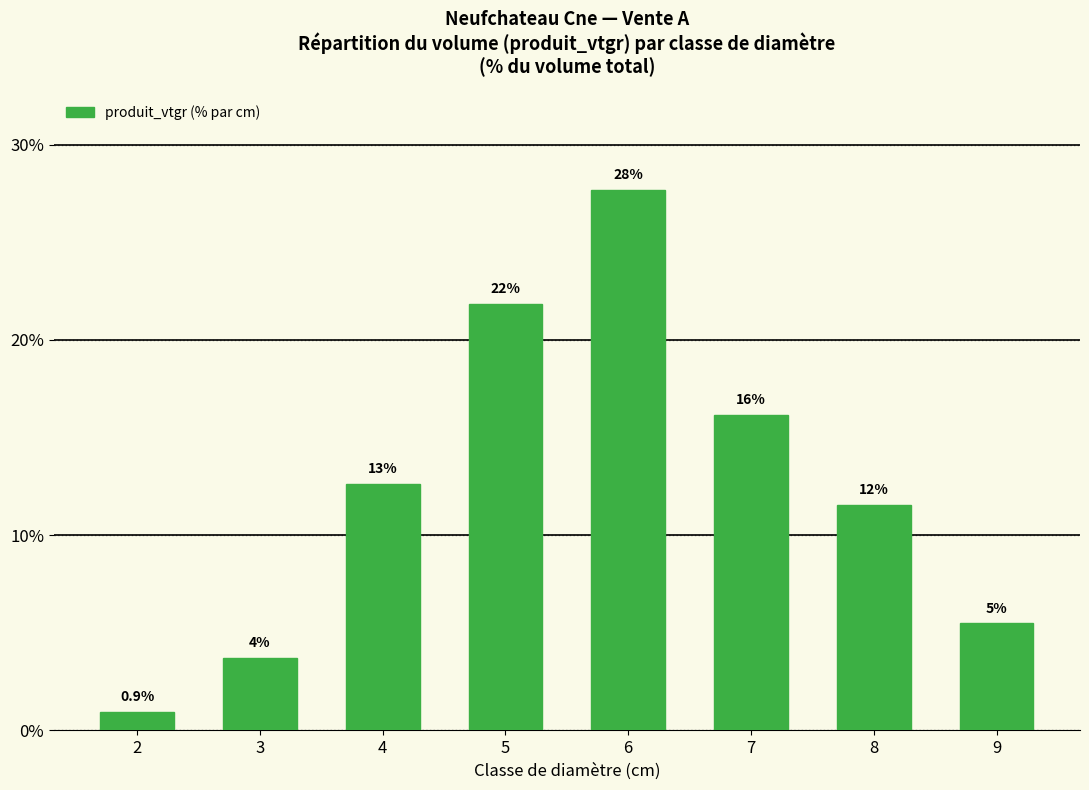

What is the value of the 2nd bar from the left?

3.7